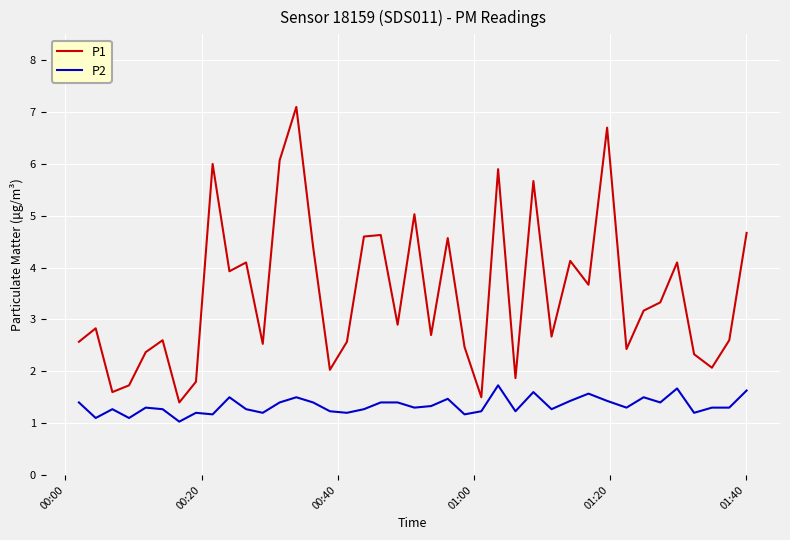

What is the lowest value of the P2 series?

1.0